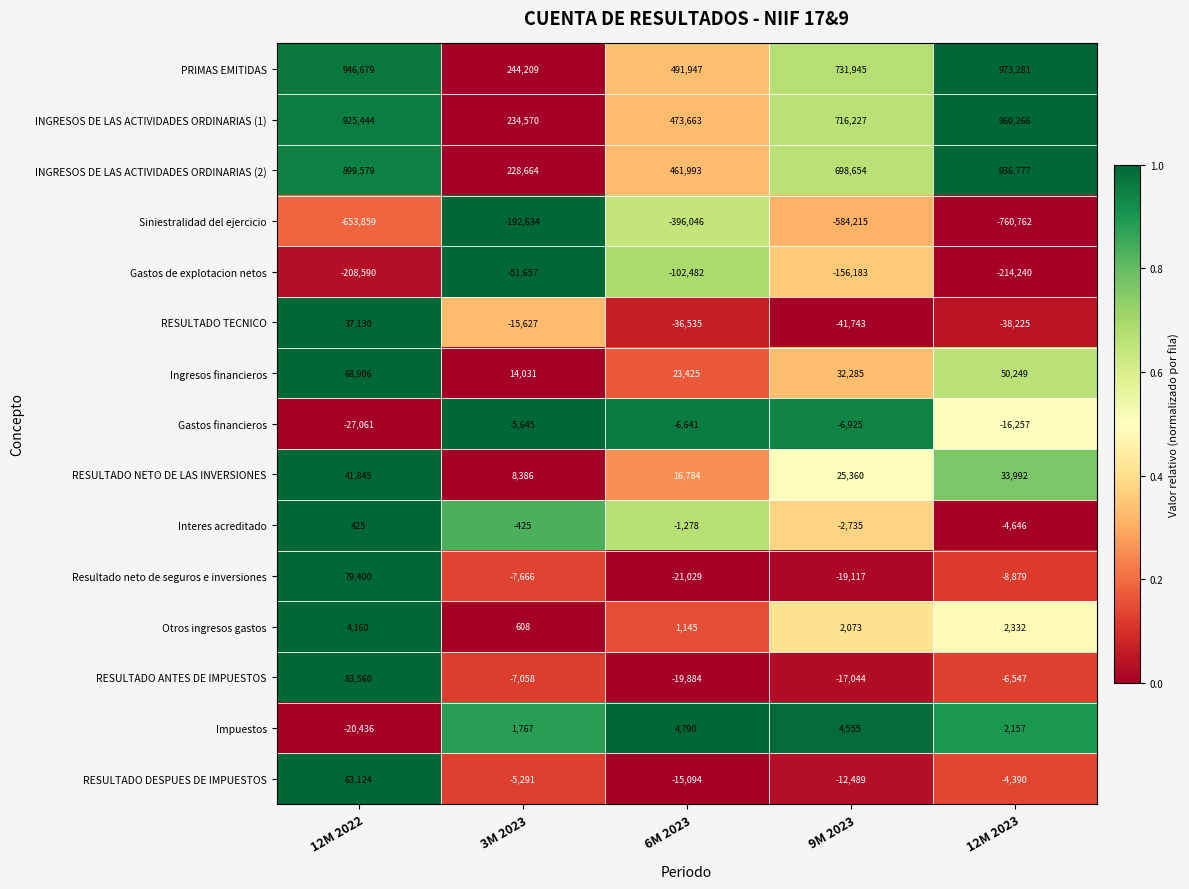

Which series has the largest total across all categories?

PRIMAS EMITIDAS